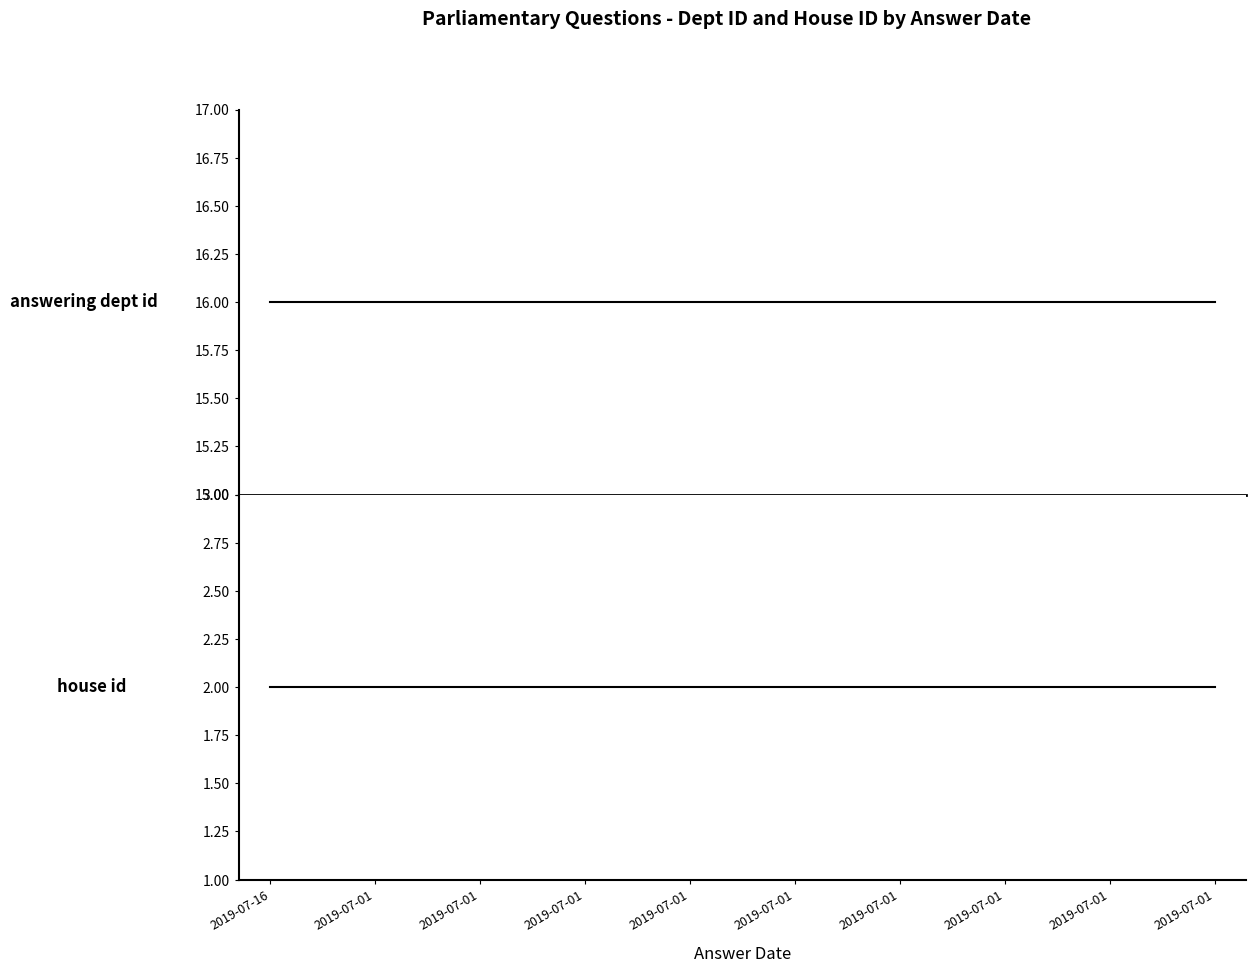

Does the chart display data point markers on the line(s)?

No